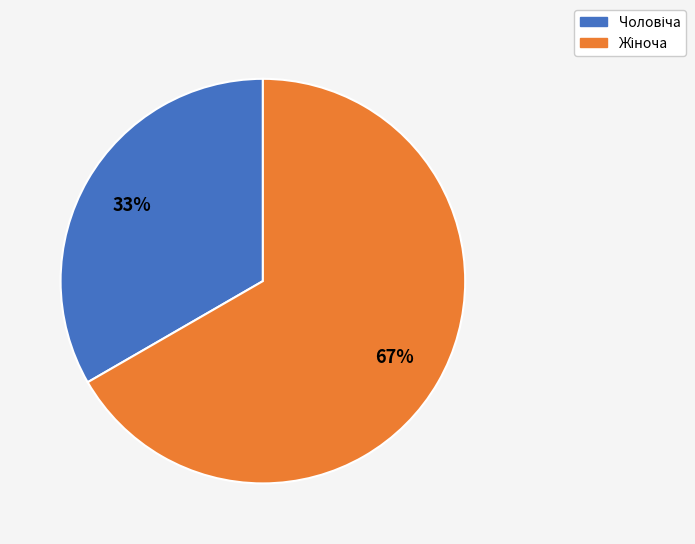

Does any single category account for the majority?

Yes